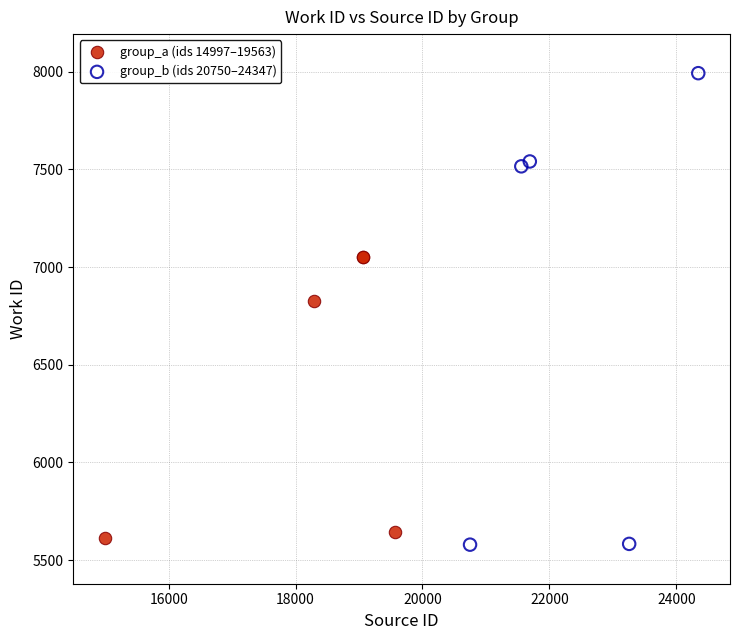

Which series contains the highest Y value?

group_b (ids 20750–24347)